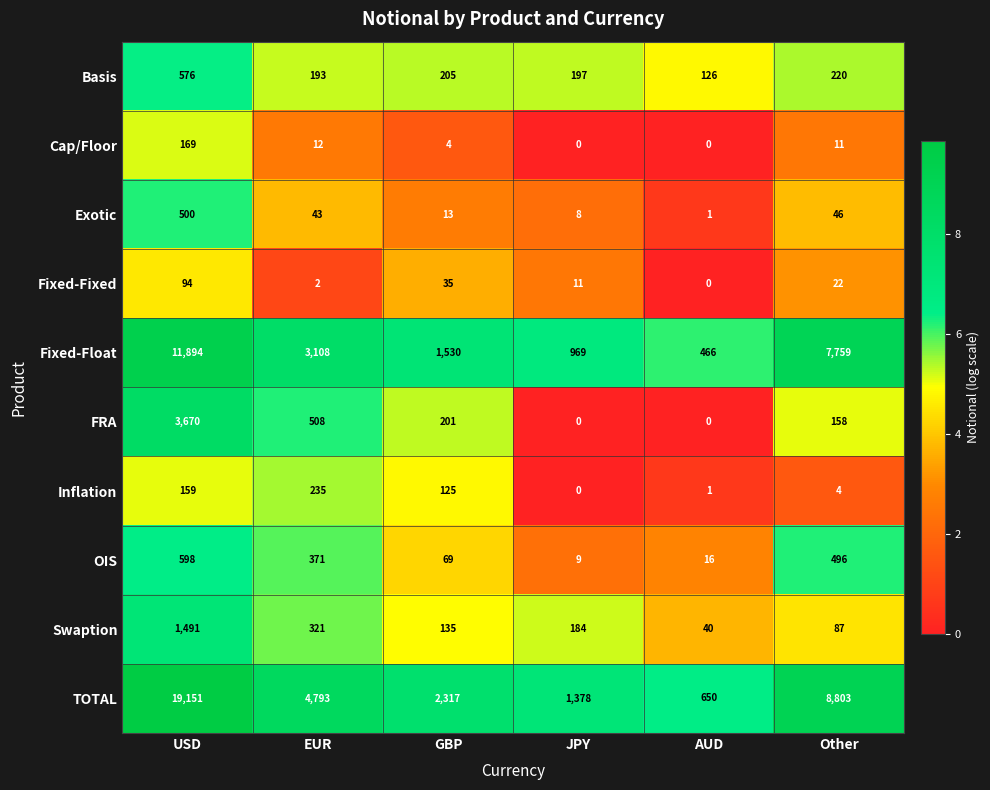

At EUR, list the series in order from largest to smallest.

TOTAL, Fixed-Float, FRA, OIS, Swaption, Inflation, Basis, Exotic, Cap/Floor, Fixed-Fixed